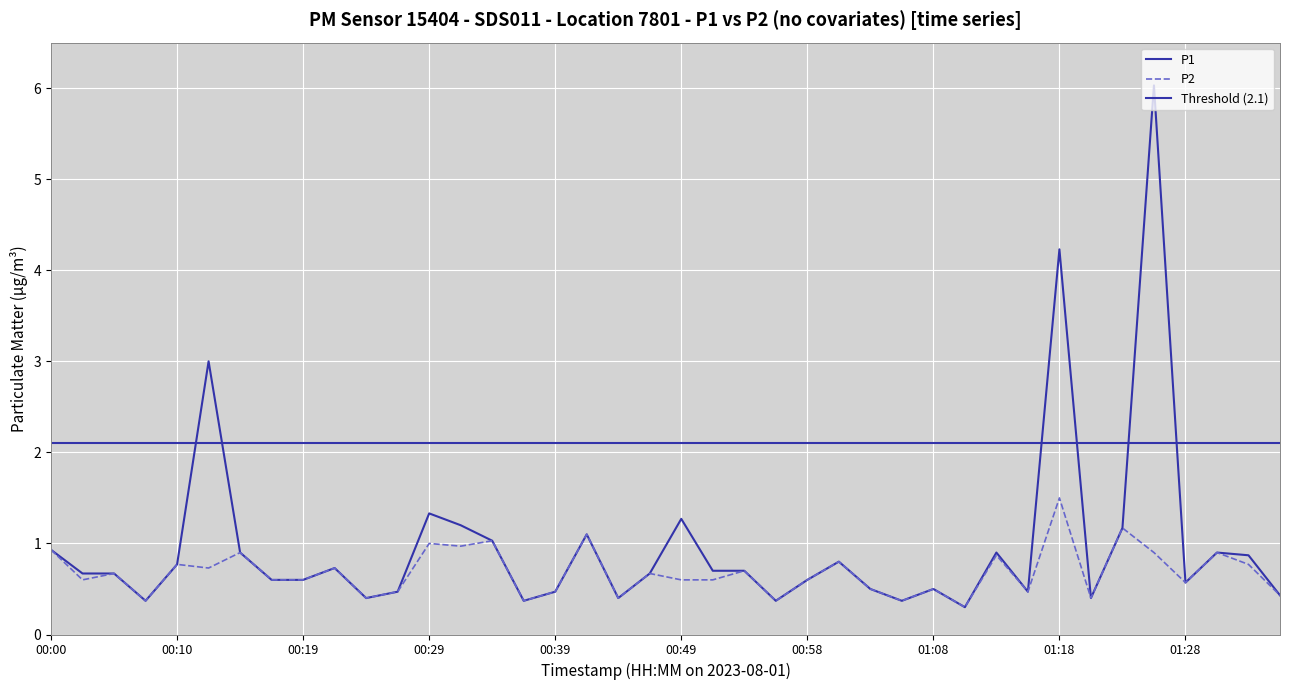

True or false: P1 and P2 cross at least once.

False